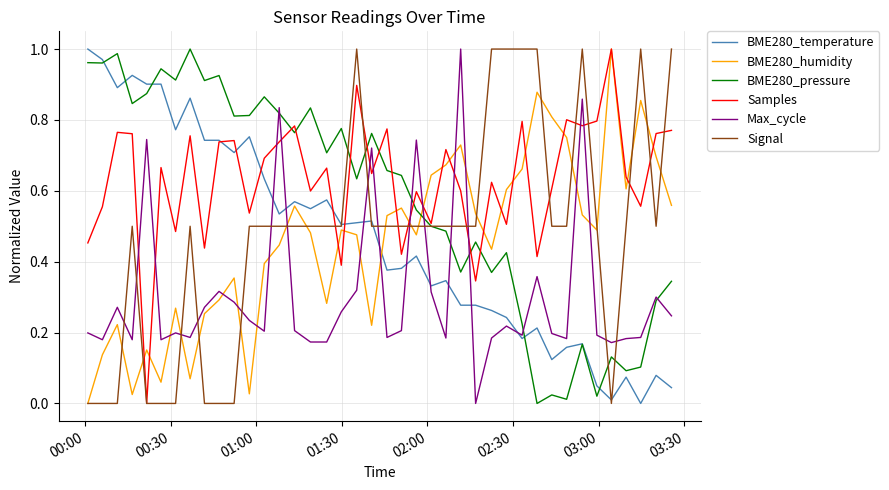

What are all the series names shown in the legend?

BME280_temperature, BME280_humidity, BME280_pressure, Samples, Max_cycle, Signal